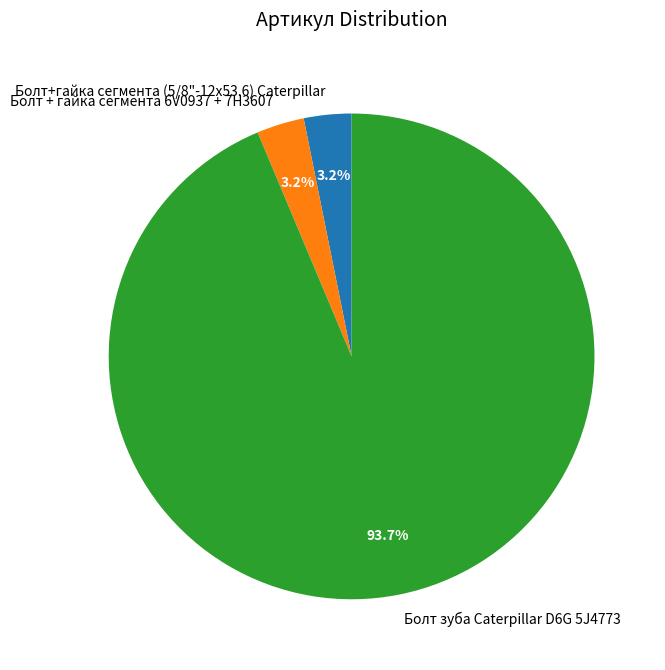

Do Болт + гайка сегмента 6V0937 + 7H3607 and Болт+гайка сегмента (5/8"-12х53.6) Caterpillar together represent more than half of the pie?

No